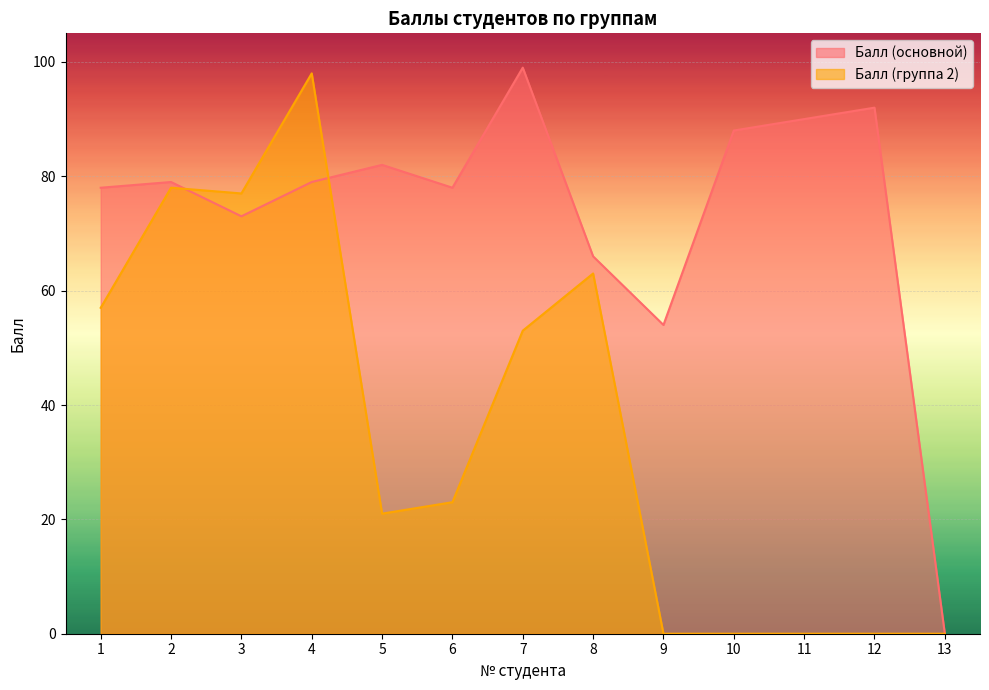

How many lines are shown in the chart?

2